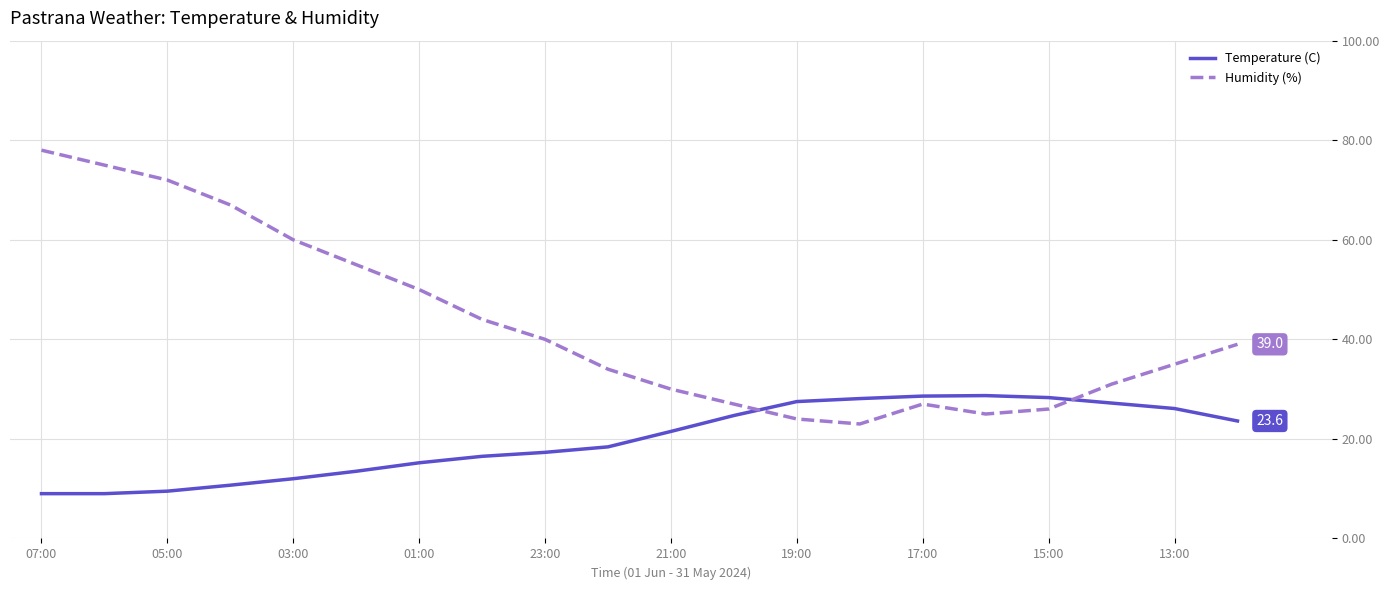

What is the highest value of the Temperature (C) series?

28.7